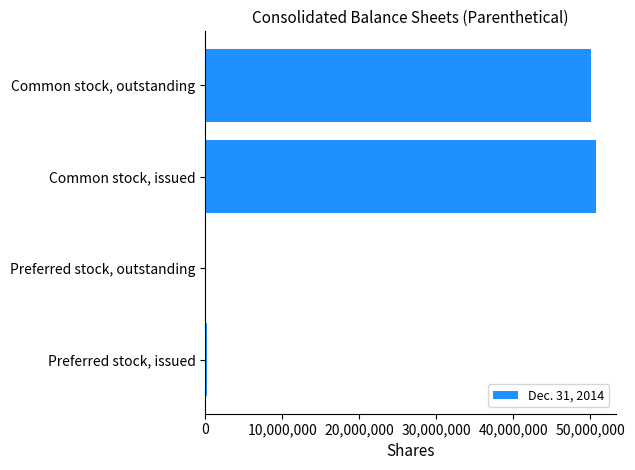

What is the sum of all values?

101006587